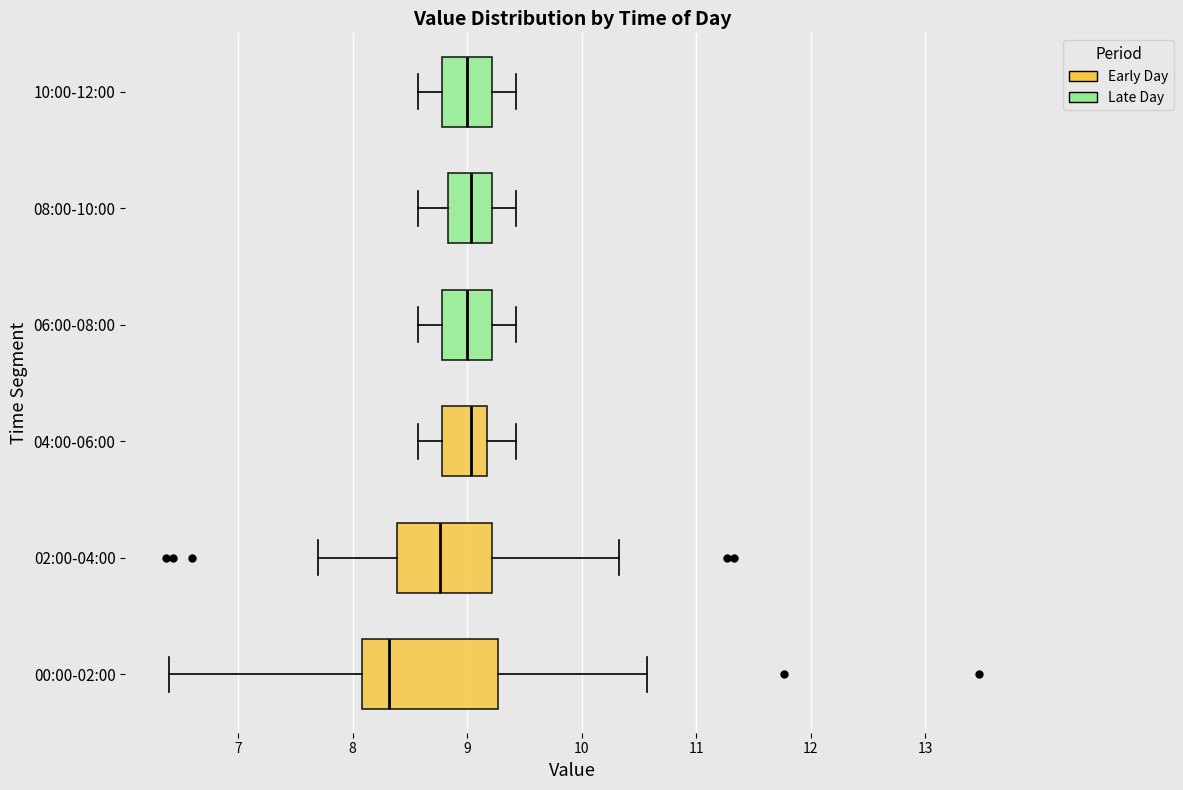

Reading bottom to top, read every box against the x-axis: the position of its median line, the range the box covers, and the ends of its whiskers. The values are not printed on the chart, so give them approximately, as read against the axis.

00:00-02:00: median 8.3, box 8.1 to 9.3, whiskers 6.4 to 10.6
02:00-04:00: median 8.8, box 8.4 to 9.2, whiskers 7.7 to 10.3
04:00-06:00: median 9.0, box 8.8 to 9.2, whiskers 8.6 to 9.4
06:00-08:00: median 9.0, box 8.8 to 9.2, whiskers 8.6 to 9.4
08:00-10:00: median 9.0, box 8.8 to 9.2, whiskers 8.6 to 9.4
10:00-12:00: median 9.0, box 8.8 to 9.2, whiskers 8.6 to 9.4